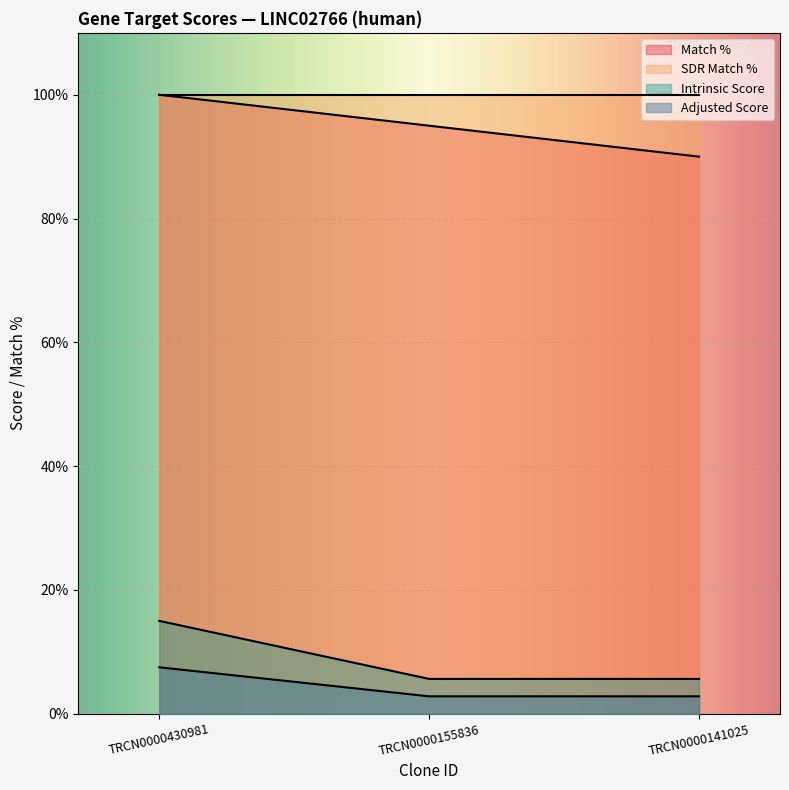

The value of Adjusted Score at TRCN0000155836 is 1.1. True or false?

False